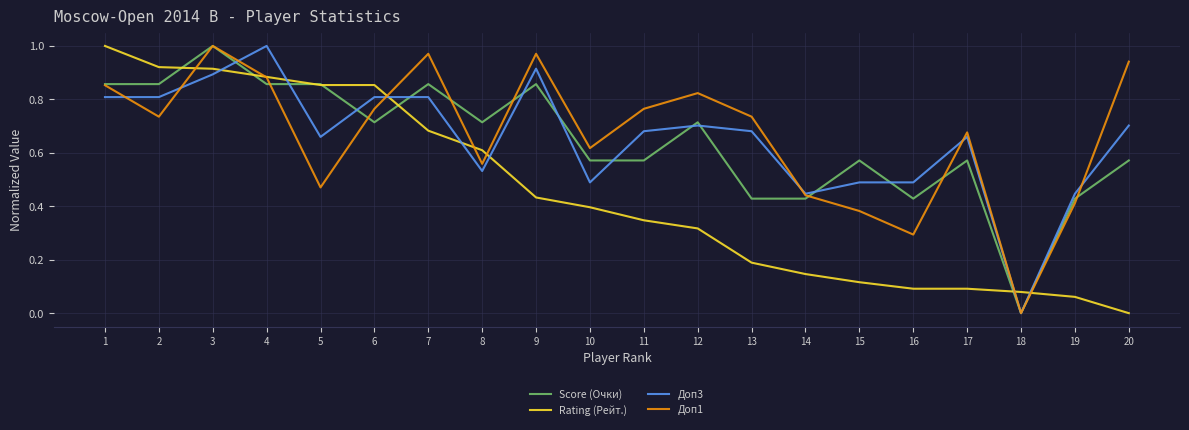

Between 4 and 20, which series saw the biggest shift?

Rating (Рейт.)